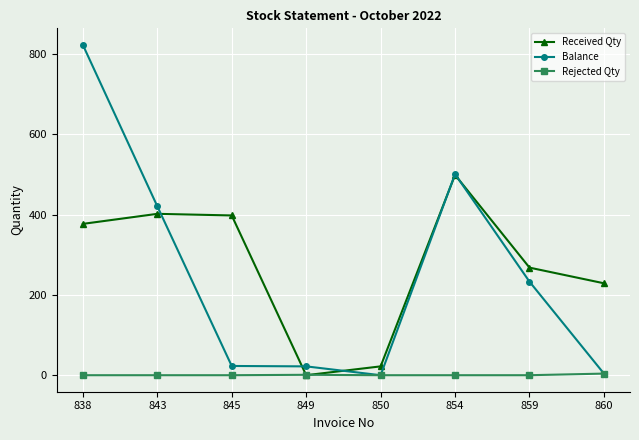

How many categories are shown in the chart?

8